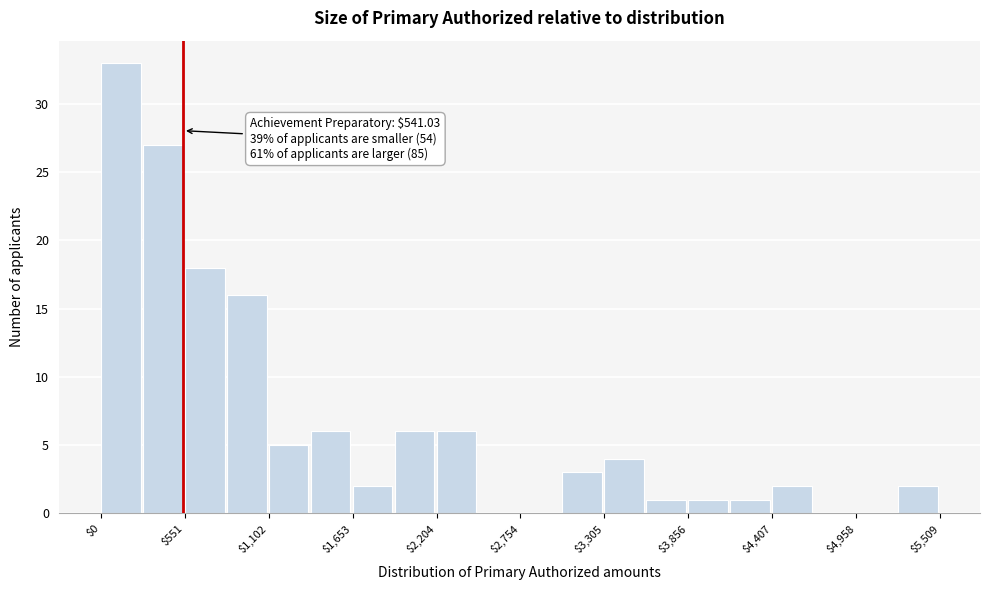

Around what value on the x-axis is the tallest bar? Give the approximate position of its centre, as read against the axis.

100